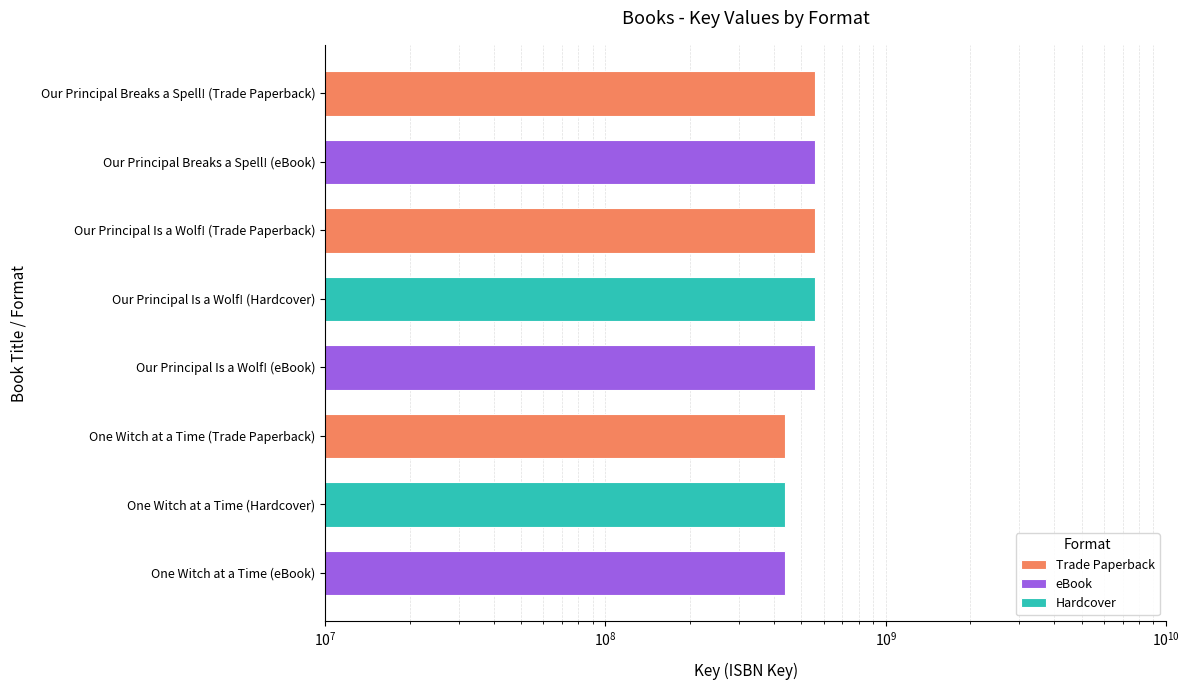

True or false: the data shows 173268735 at Our Principal Breaks a Spell! (Trade Paperback).

False